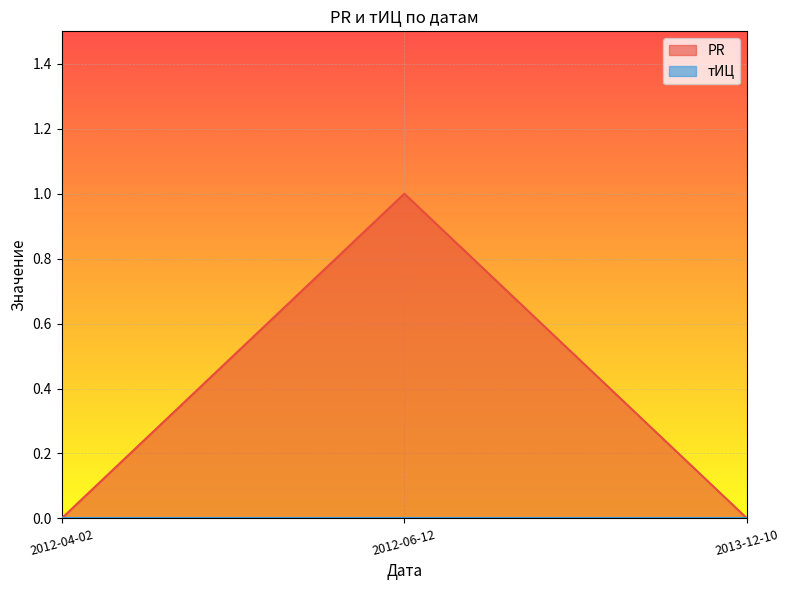

How many values are between 0 and 1?

3